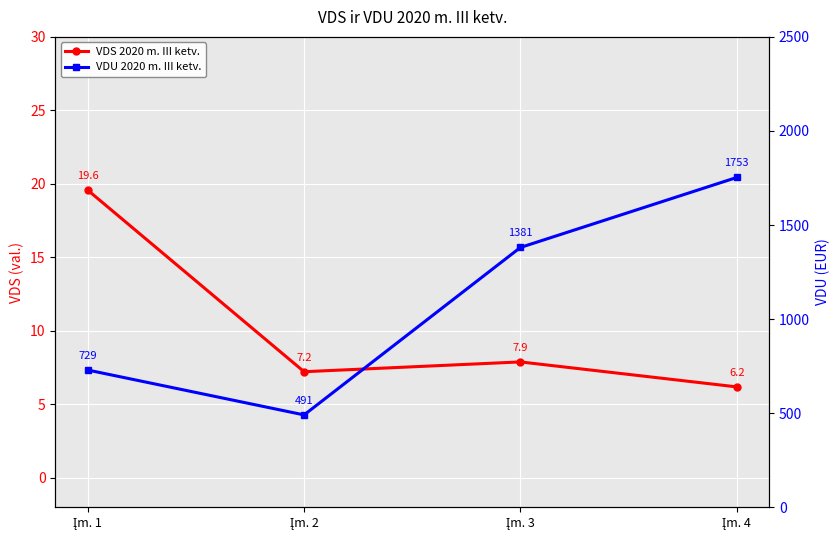

What is the average value of the VDS 2020 m. III ketv. series?

10.2